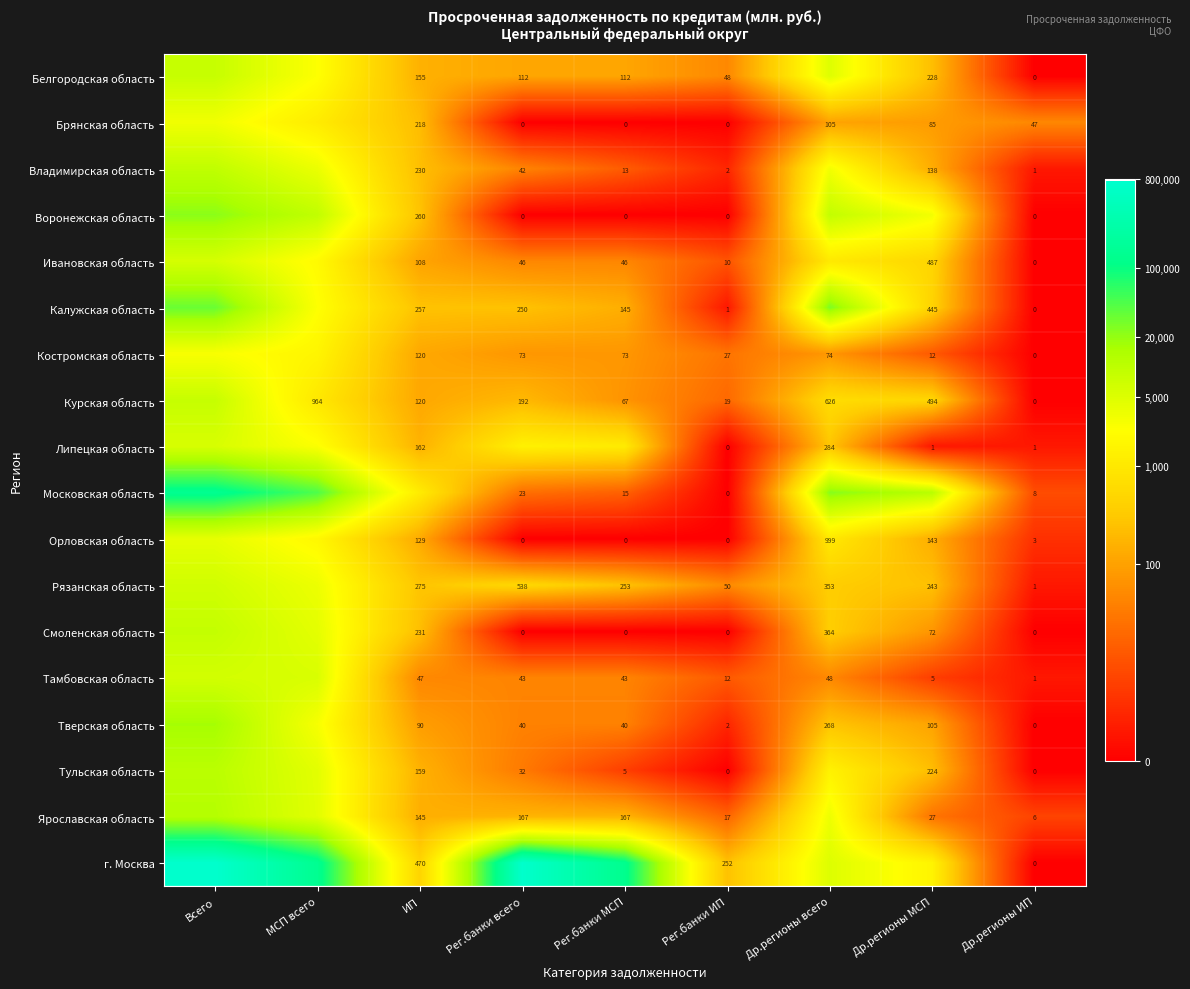

Is the value of Брянская область at ИП greater than the value of Белгородская область at Др.регионы МСП?

No